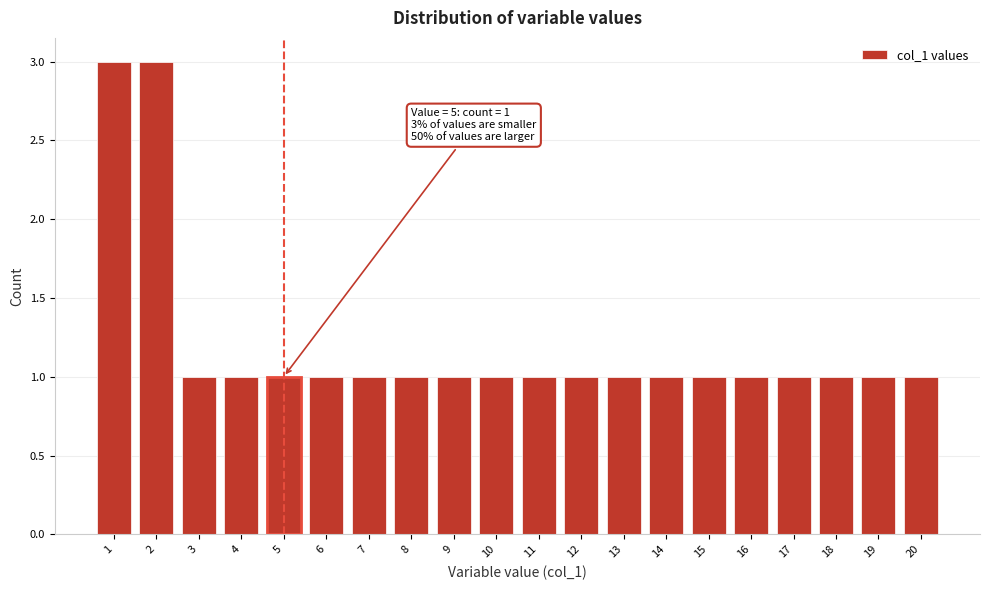

Reading right to left, transcribe all the data shown in this chart.

1	1	1	1	1	1	1	1	1	1	1	1	1	1	1	1	1	1	3	3